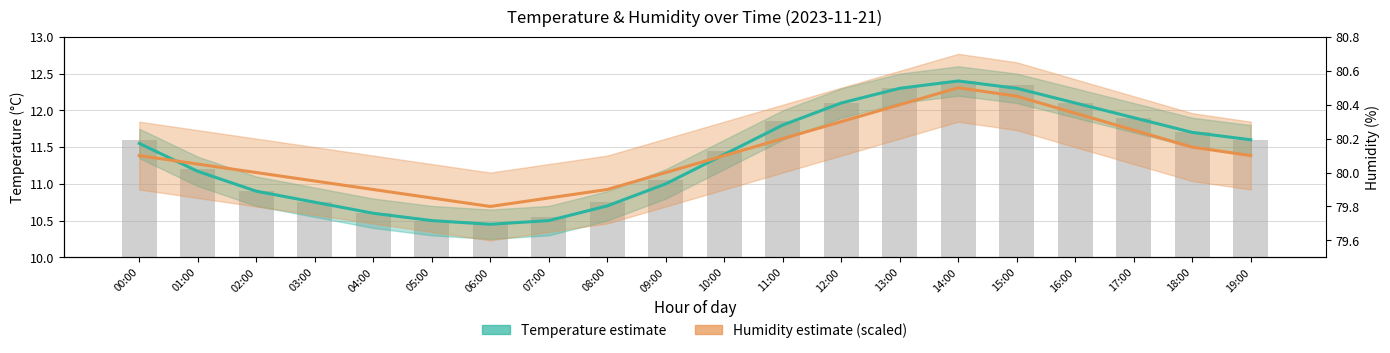

Which category has the highest value across all series?

14:00